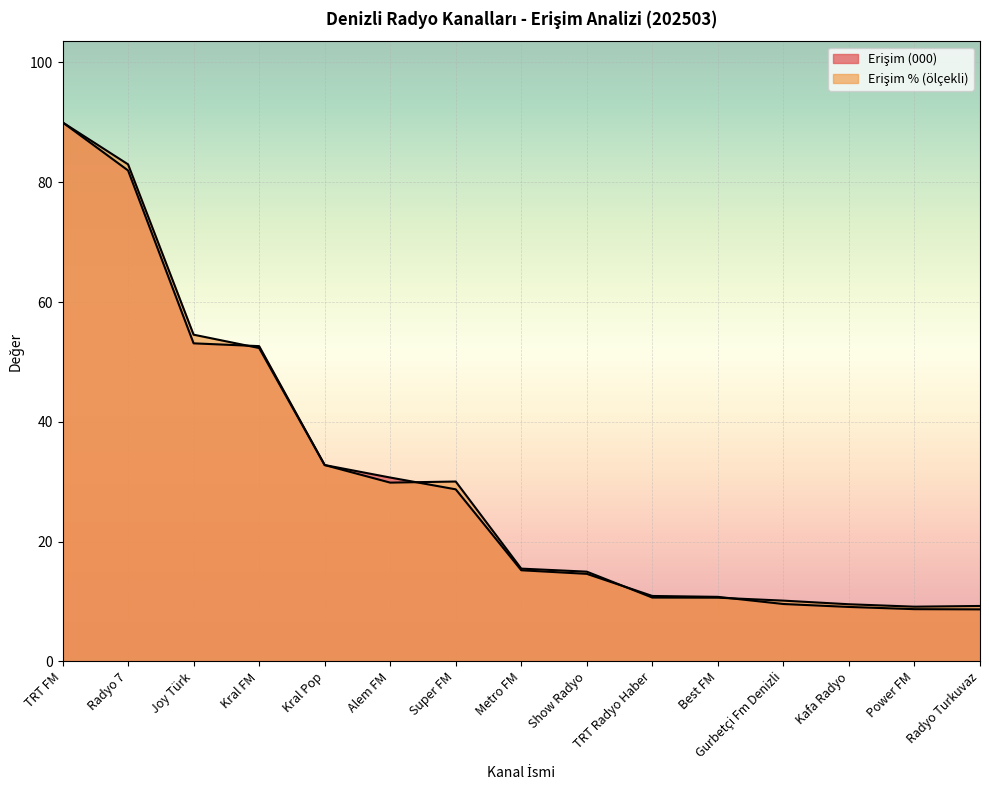

Reading left to right, what are all the values shown in this chart?

Erişim (000): 90.0	82.0	53.1	52.6	32.8	30.7	28.7	15.2	14.6	10.9	10.8	9.6	9.1	8.7	8.7
Erişim %: 90.0	83.0	54.5	52.3	32.8	29.8	30.0	15.5	15.0	10.6	10.6	10.1	9.5	9.1	9.2